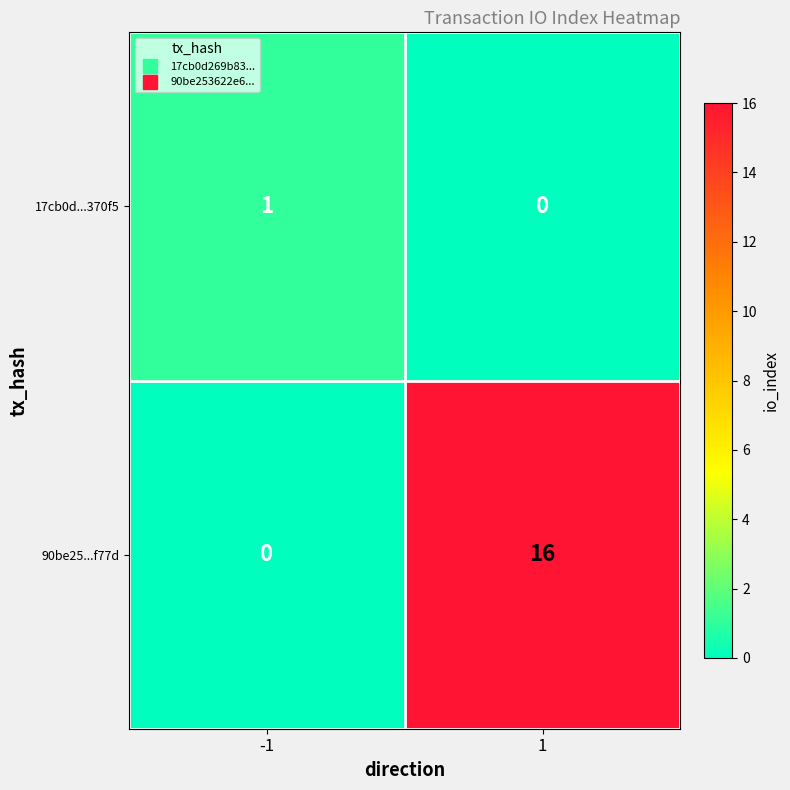

Rank the series by their maximum value, from lowest to highest.

17cb0d...370f5, 90be25...f77d